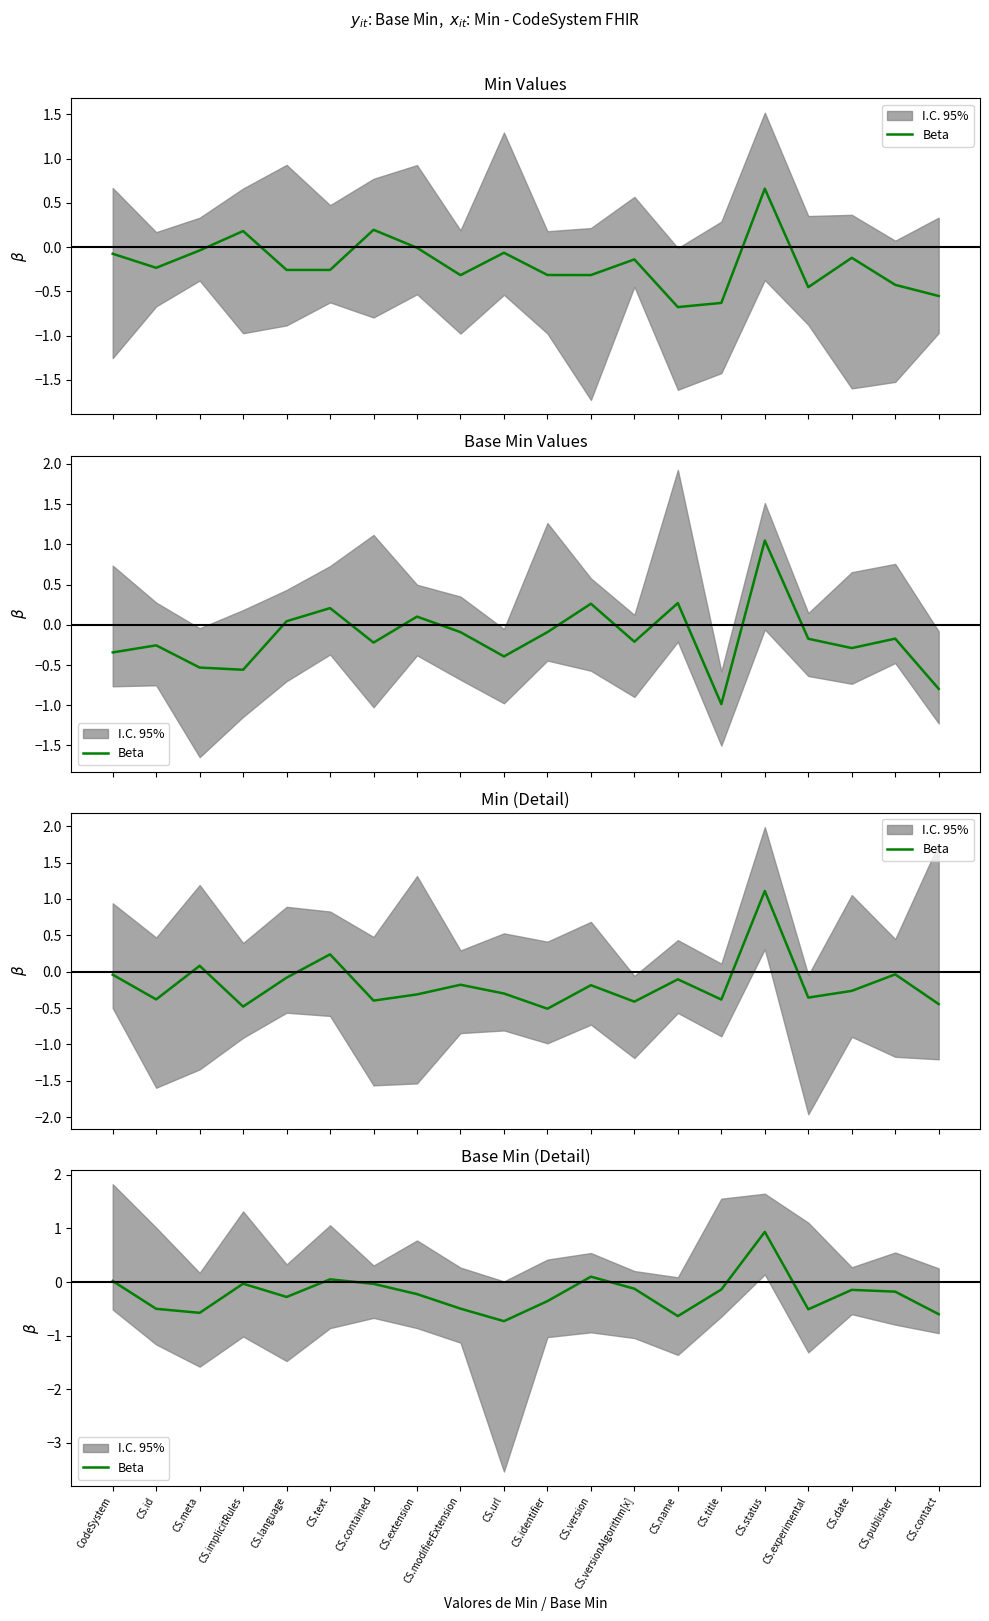

At which category does the data reach its first local peak?

CS.implicitRules